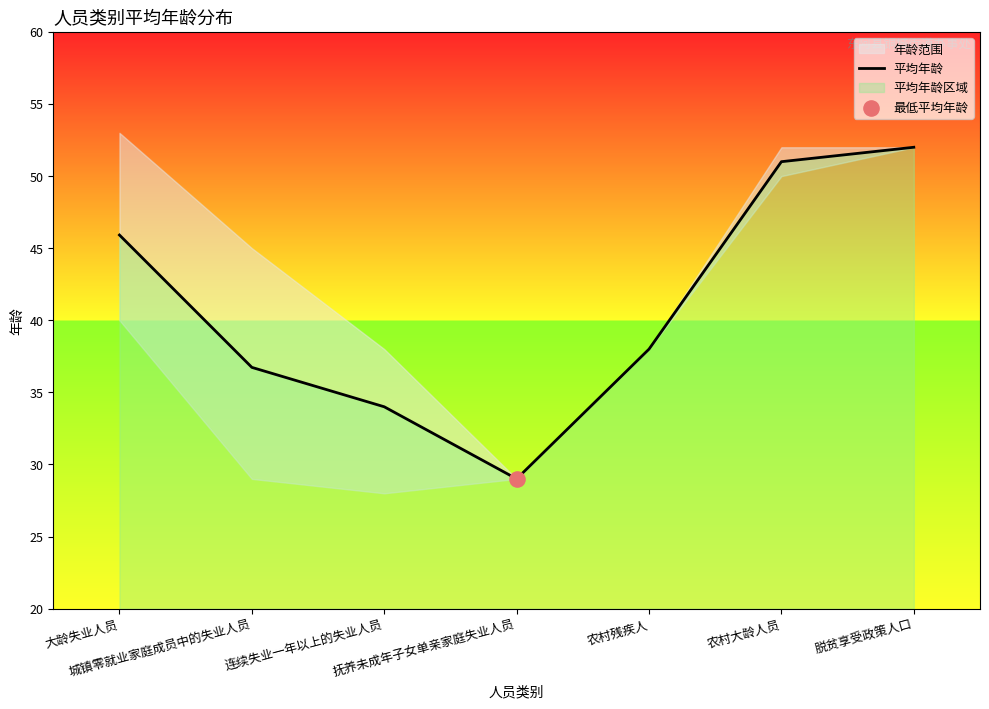

What is the ratio of the value at 连续失业一年以上的失业人员 to the value at 脱贫享受政策人口?

0.7